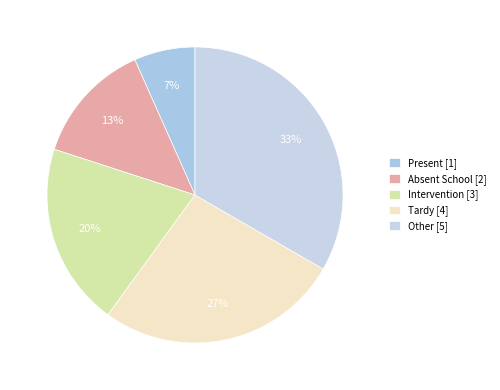

What is the largest slice in the pie chart?

Other